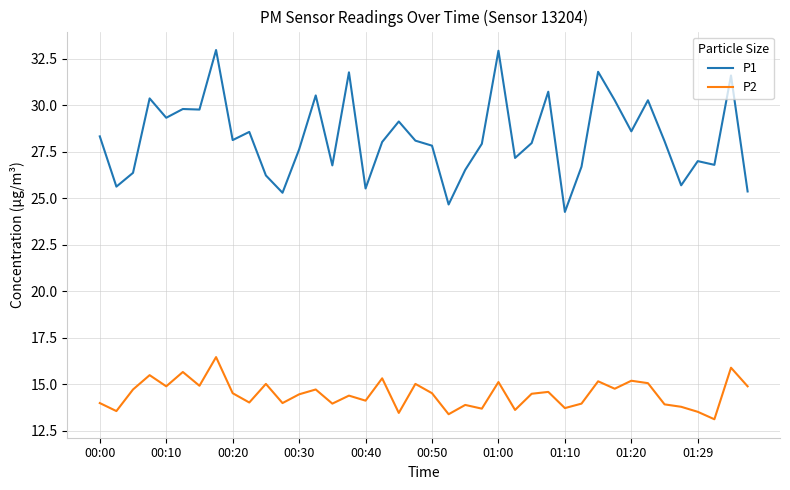

What is the smallest value displayed?

13.1